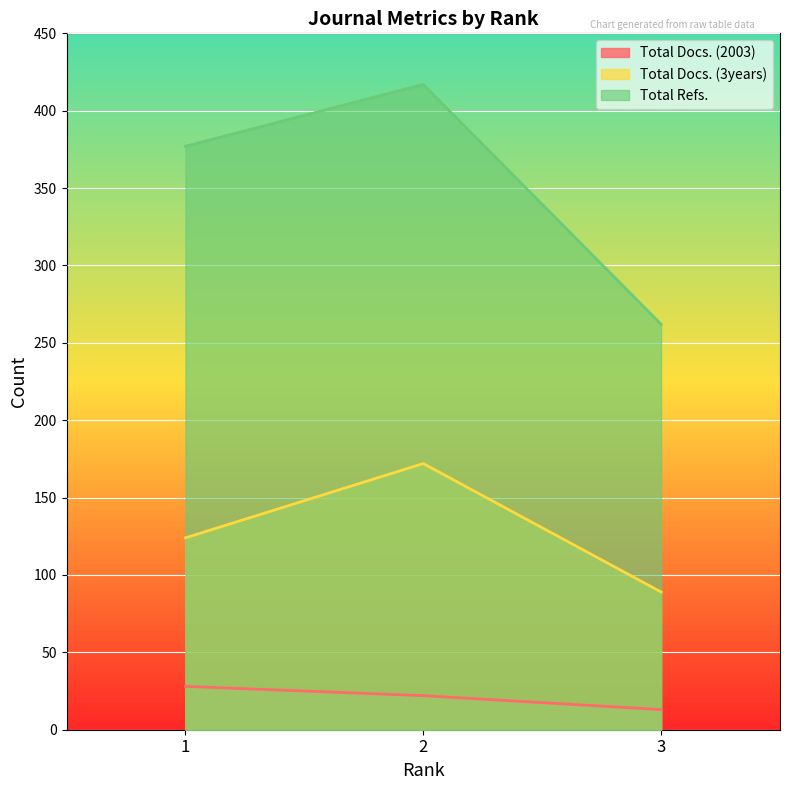

How many data points in Total Docs. (2003) are above 22?

1